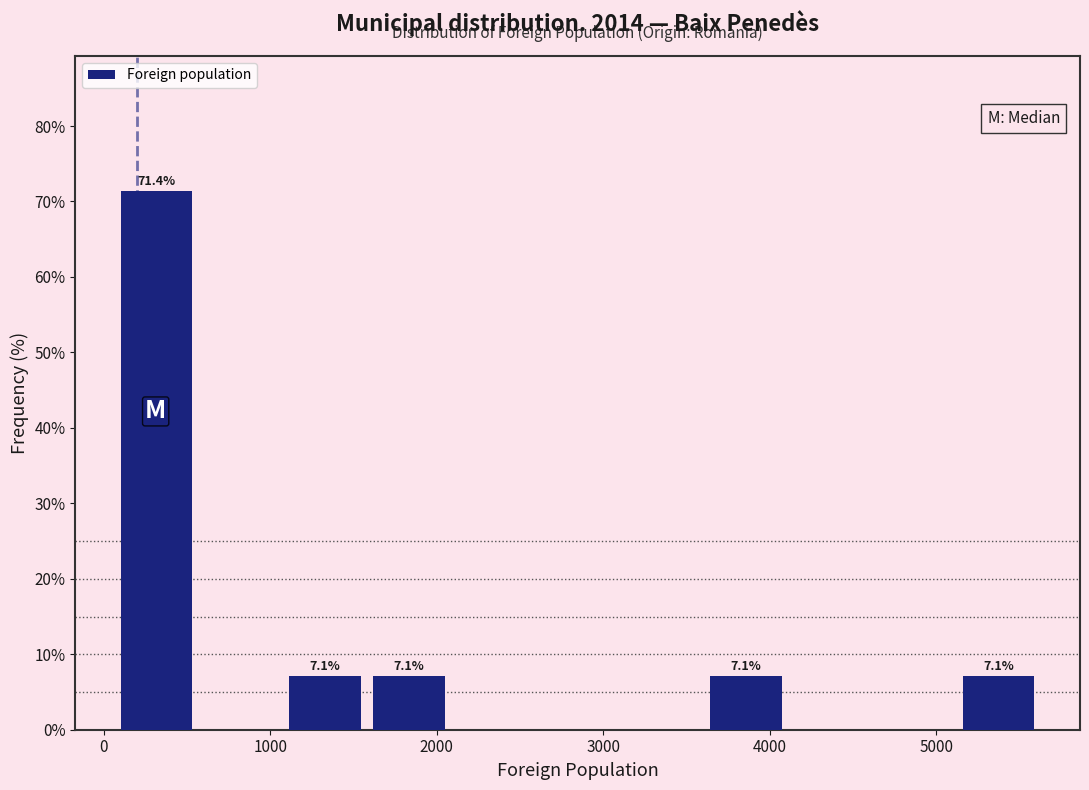

Which range on the x-axis has the tallest bar?

100 to 600